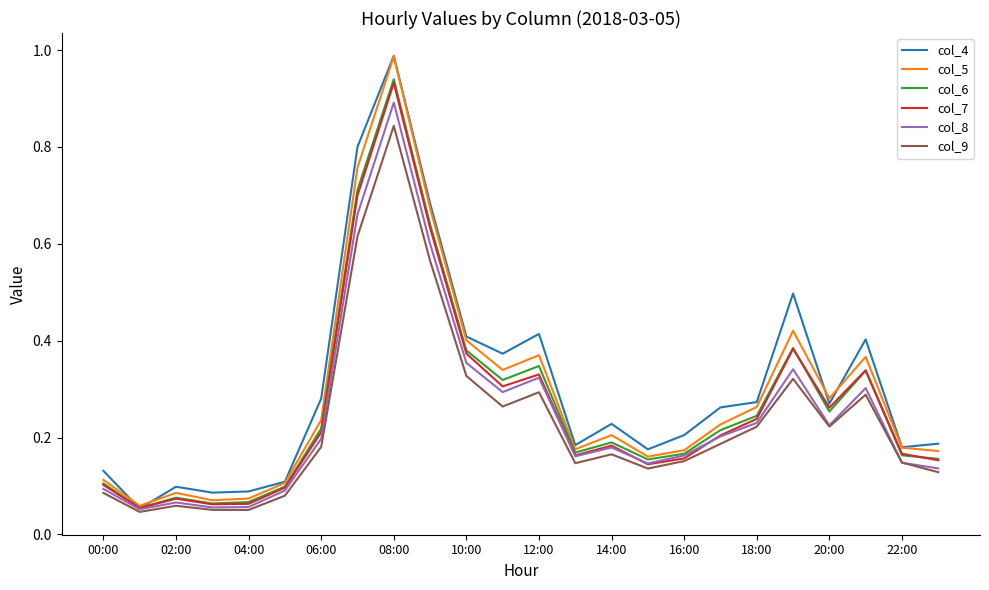

Which category has the highest value in the col_9 series?

08:00